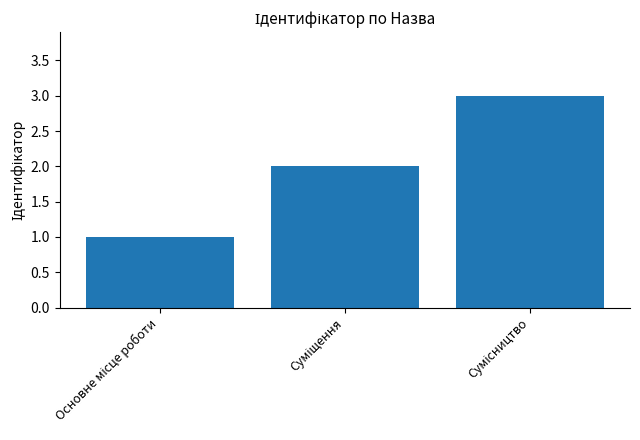

What is the maximum value shown in the chart?

3